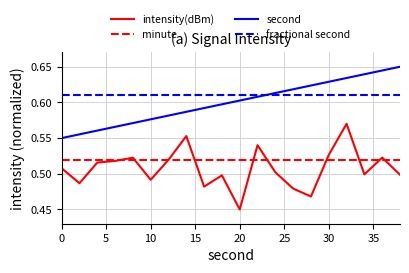

Which series has the largest range (max minus min)?

intensity(dBm)